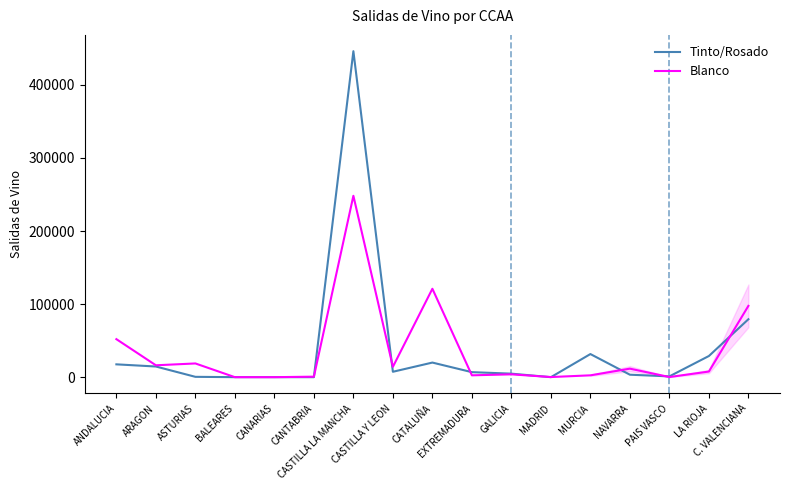

List the series in order of their peak value, lowest first.

Blanco, Tinto/Rosado